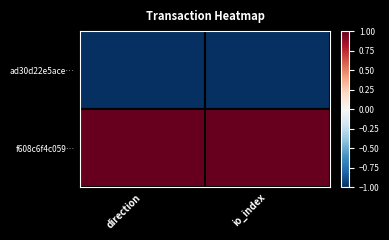

At which category is the sum across all series the highest?

direction